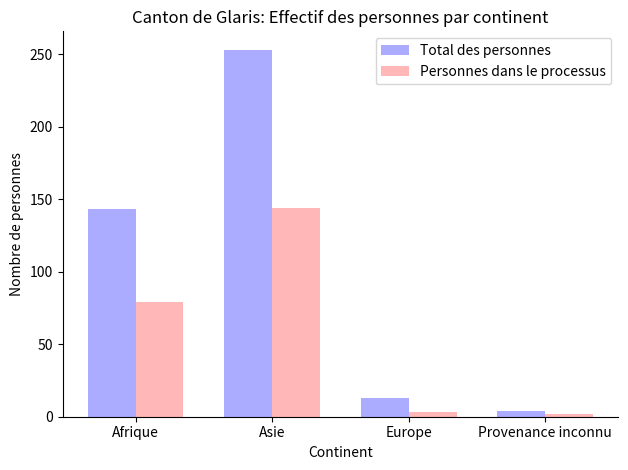

Where is Total des personnes nearest to the value 128?

Afrique